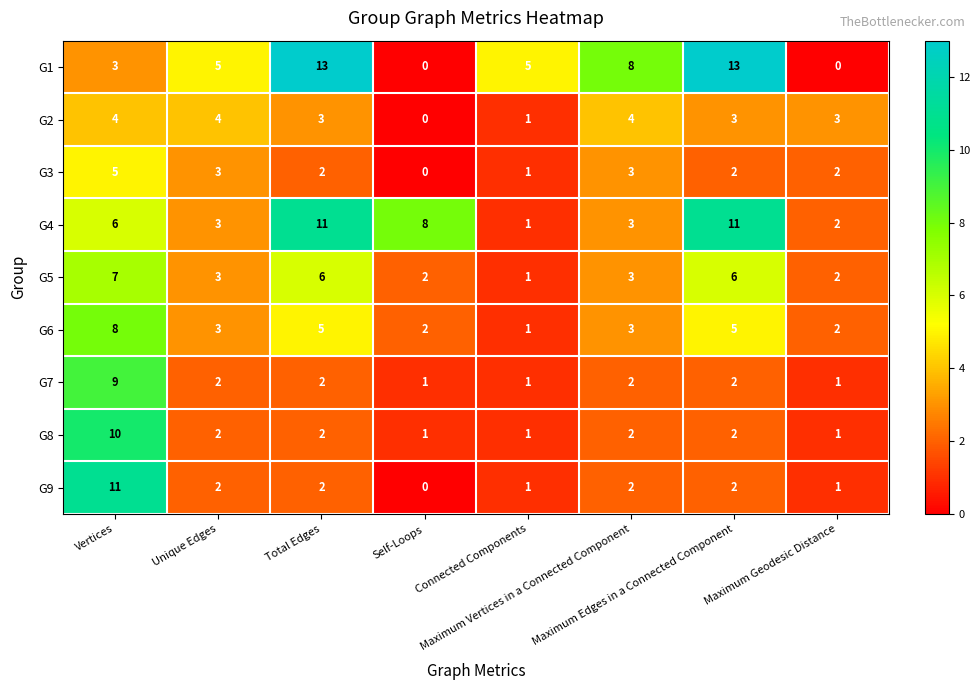

Count the G5 values in the range 2 to 6.

6